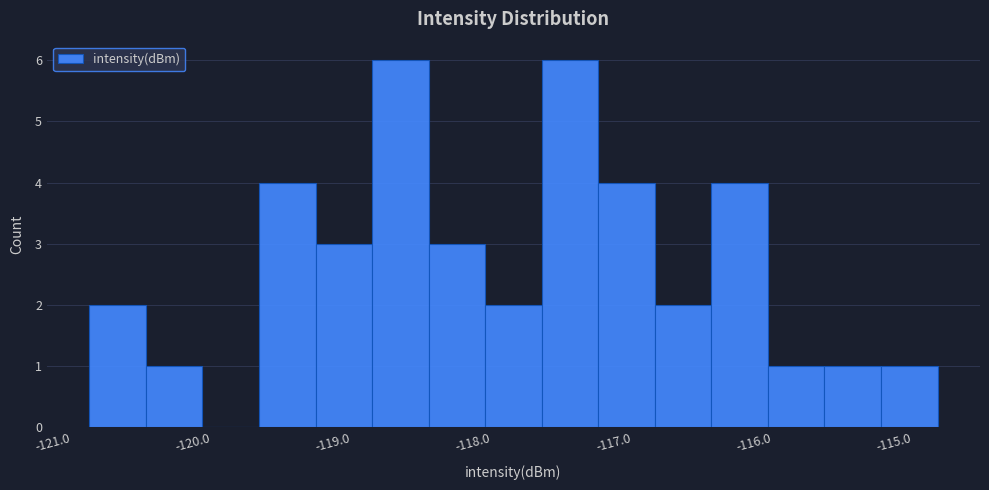

What is the height of the bar covering -120.5 to -120.1 on the x-axis? Neither the bar edges nor the heights are printed on the chart, so give them approximately, as read against the axes.

1